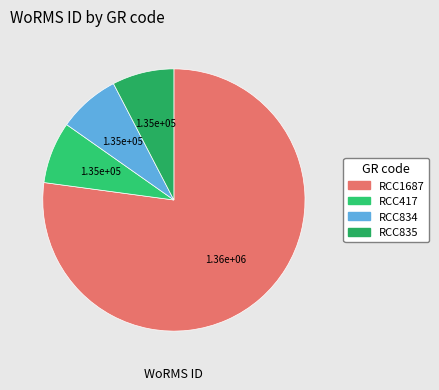

Which slice represents more than half of the pie?

RCC1687